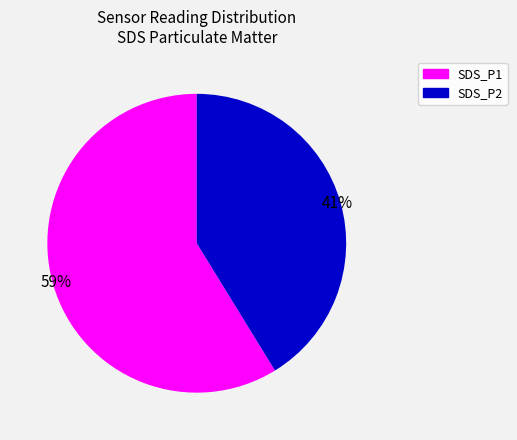

Which category has the smallest portion of the pie?

SDS_P2